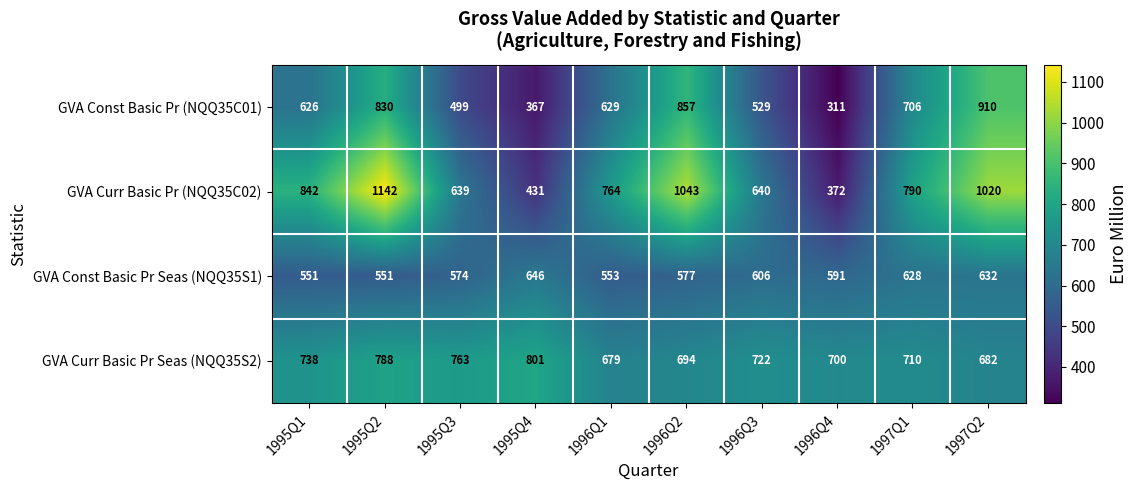

The value of GVA Const Basic Pr (NQQ35C01) at 1996Q1 is 320. True or false?

False